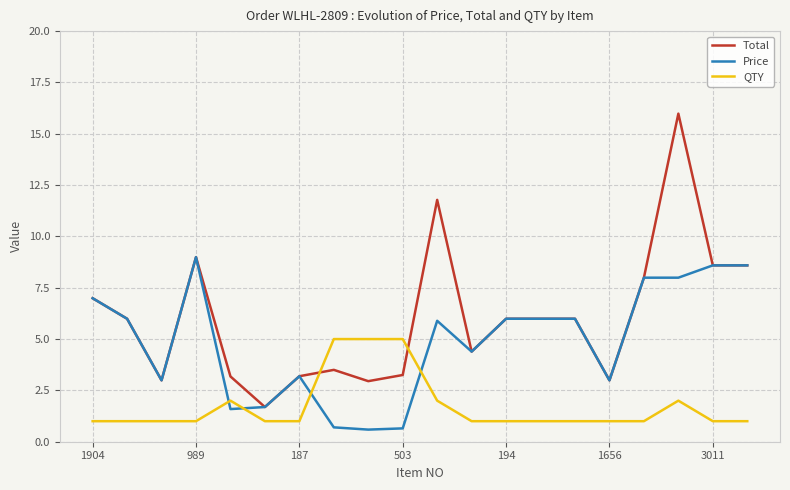

Which series has the largest total across all categories?

Total